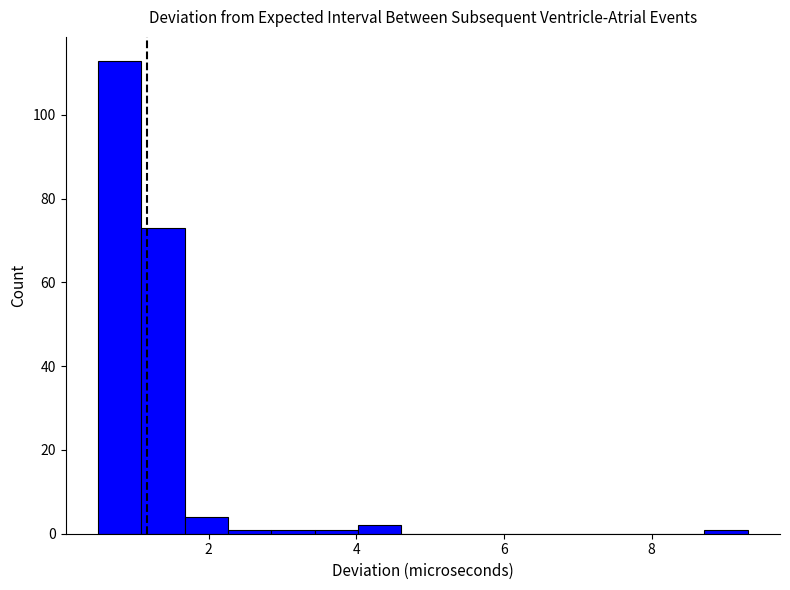

Read against the x-axis, roughly where is the centre of the tallest bar?

0.8